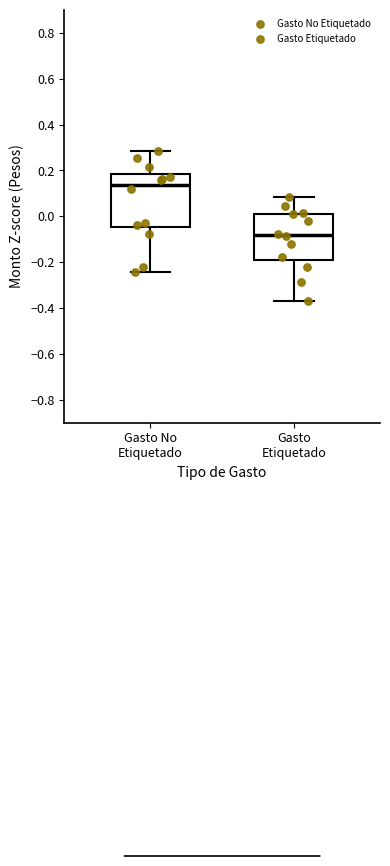

Reading left to right, read every box against the y-axis: the position of its median line, the range the box covers, and the ends of its whiskers. The values are not printed on the chart, so give them approximately, as read against the axis.

Gasto No Etiquetado: median 0.14, box -0.04 to 0.18, whiskers -0.24 to 0.28
Gasto Etiquetado: median -0.08, box -0.18 to 0.02, whiskers -0.36 to 0.08